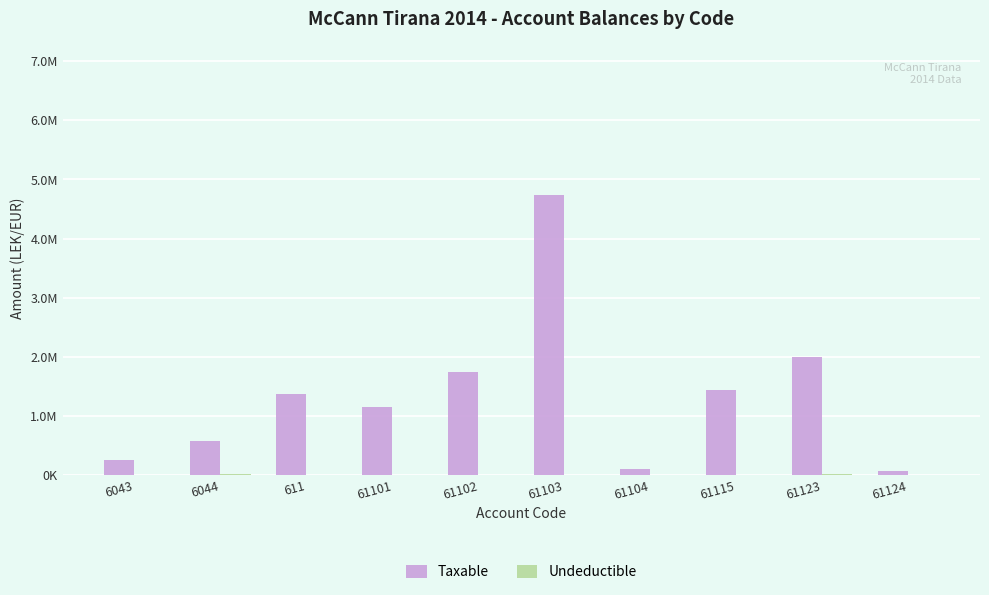

Which category has the lowest value in the Undeductible series?

6043